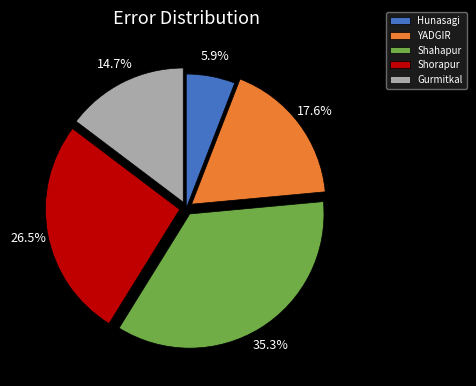

What percentage is NOT represented by Shorapur?

73.5%